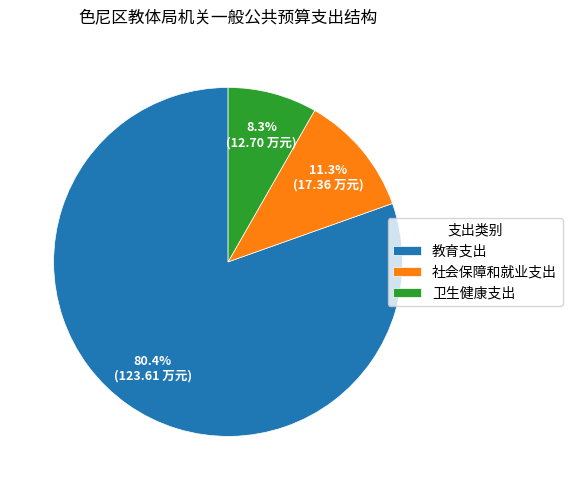

Which slice is the smallest?

卫生健康支出